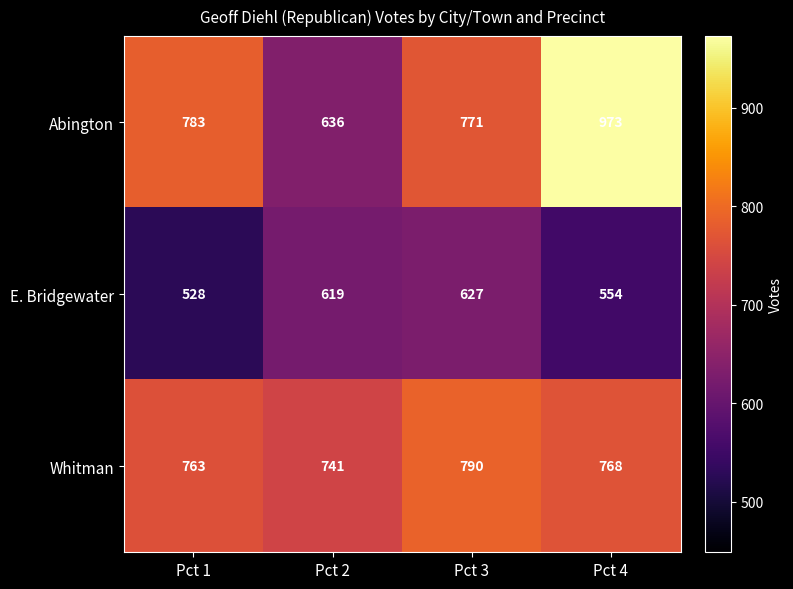

At which category is the sum across all series the highest?

Pct 4